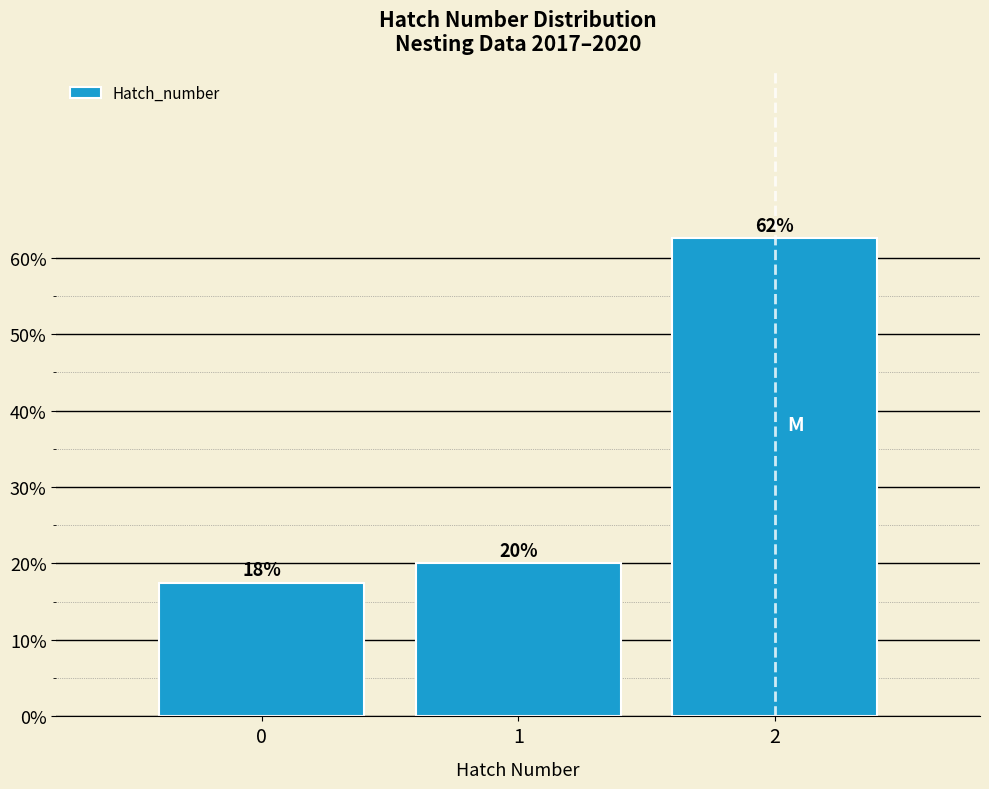

Does the chart contain any negative values?

No